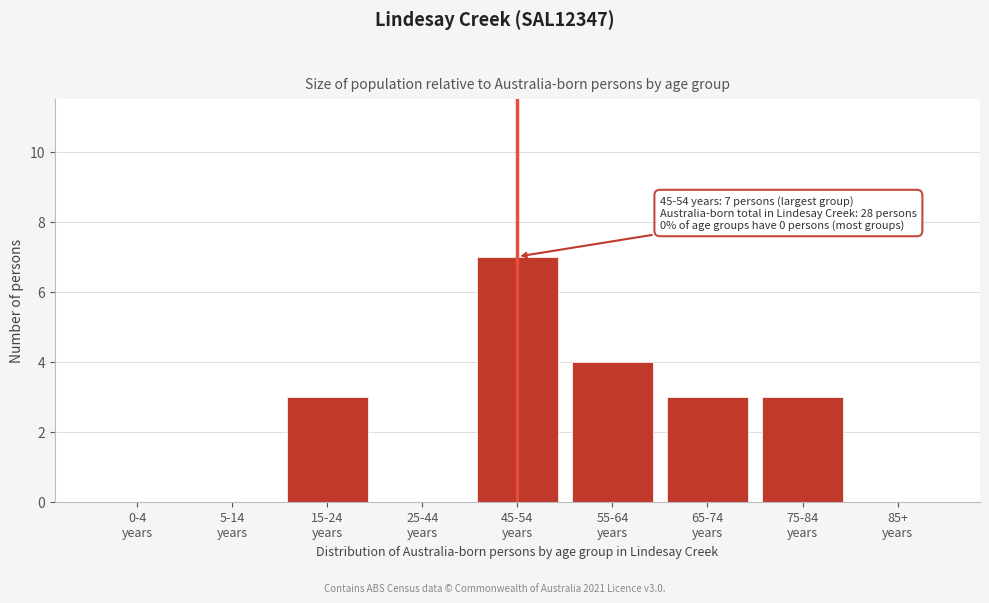

What is the greatest value displayed?

7